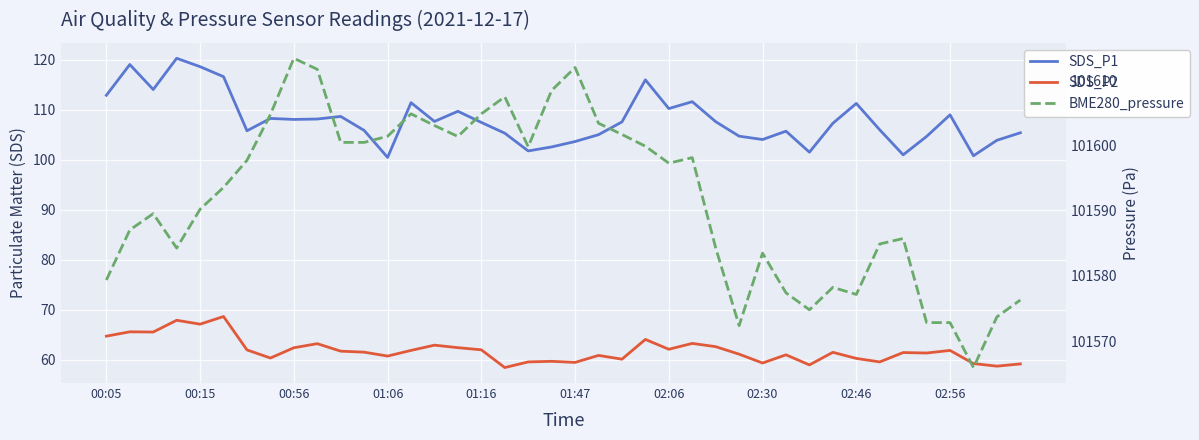

At which label does SDS_P1 first exceed 107?

00:05